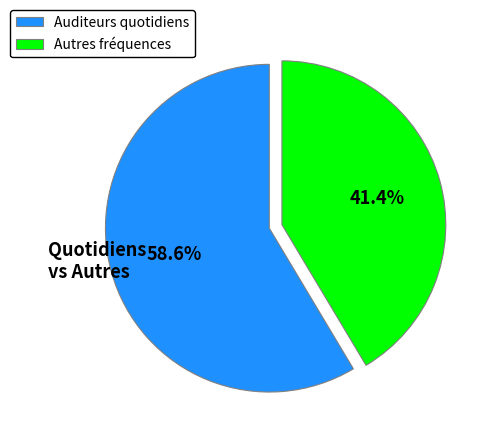

Which category has the biggest portion of the pie?

Auditeurs quotidiens